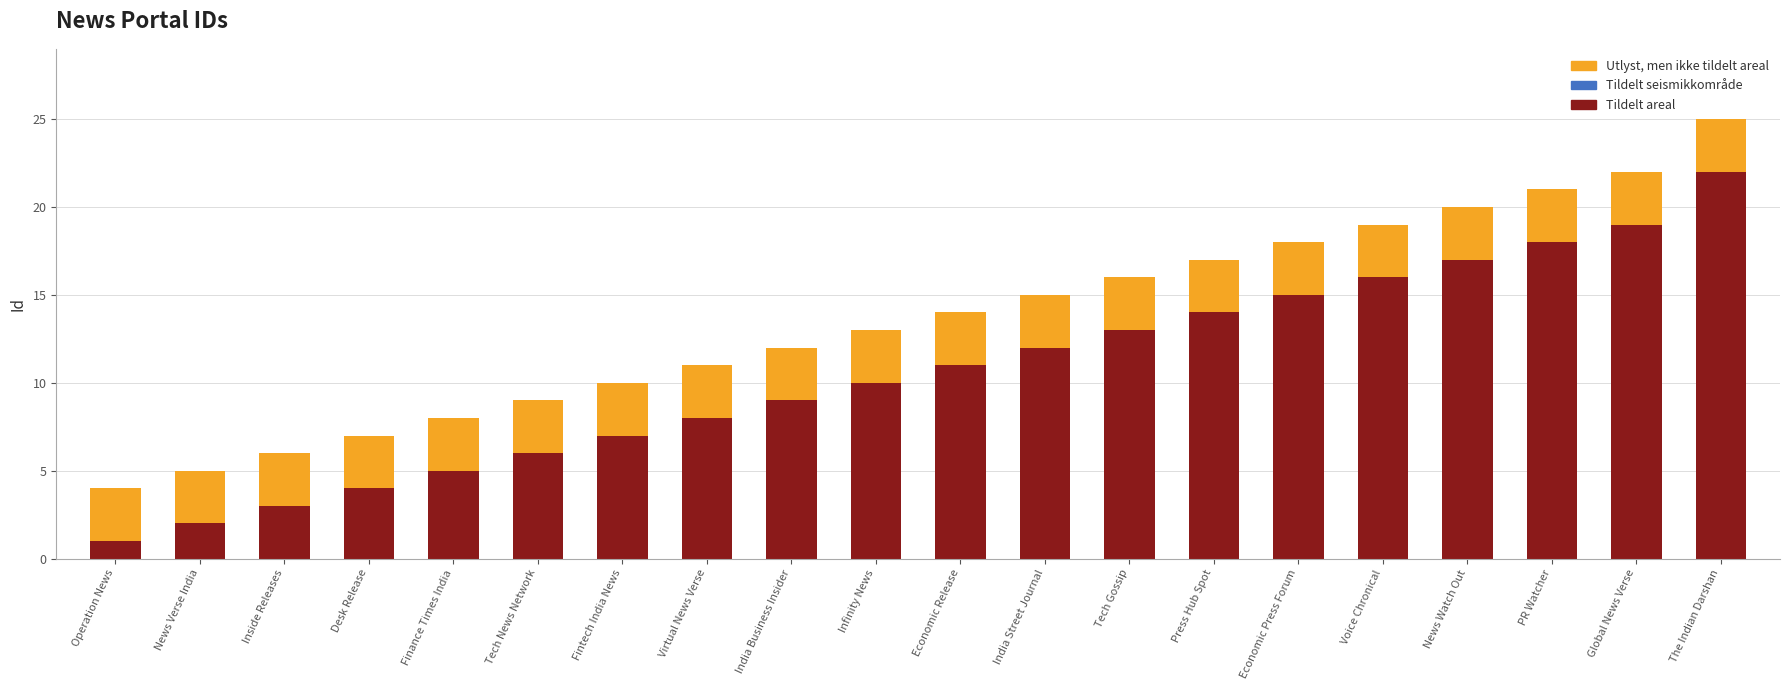

Which category has the highest value in the Tildelt areal series?

The Indian Darshan